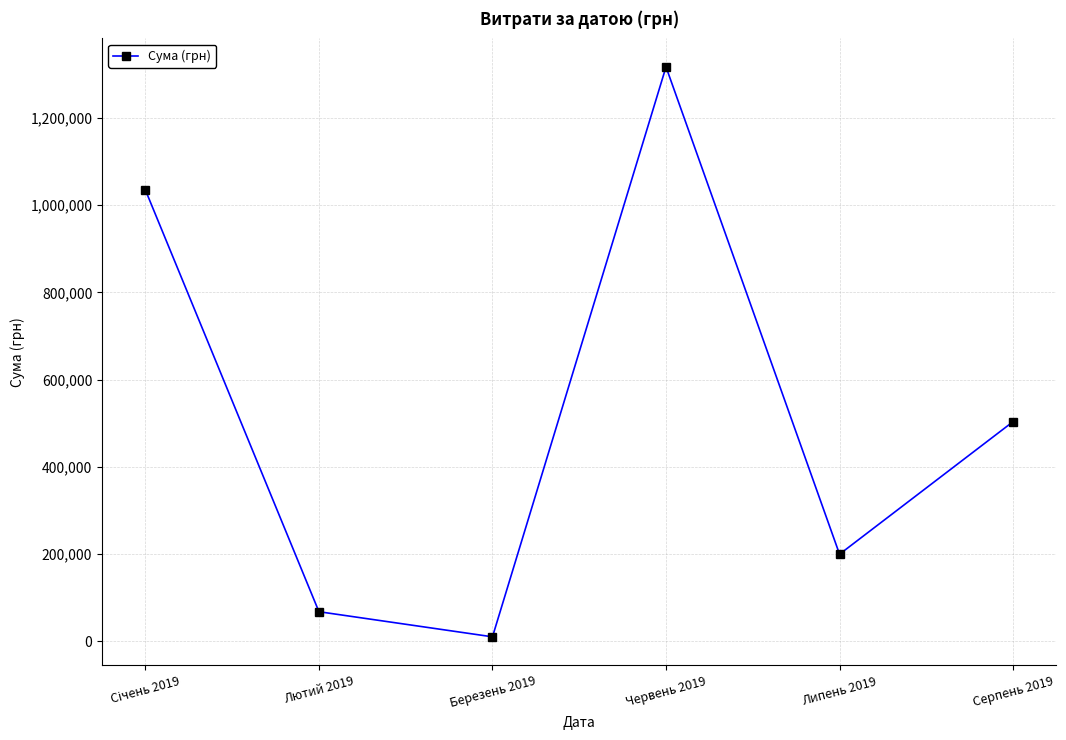

Does the chart display data point markers on the line(s)?

Yes